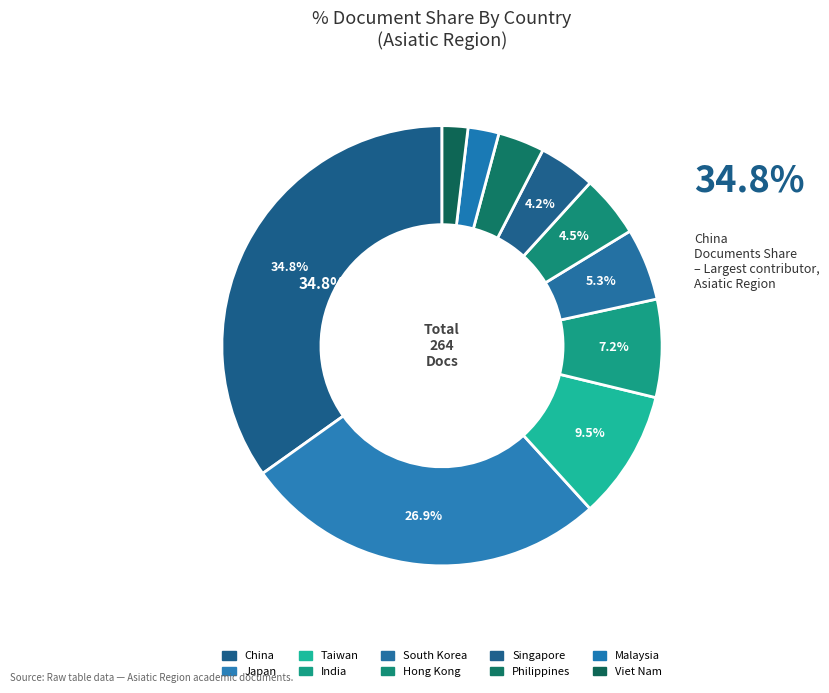

What percentage do Hong Kong and Malaysia together represent?

6.8%